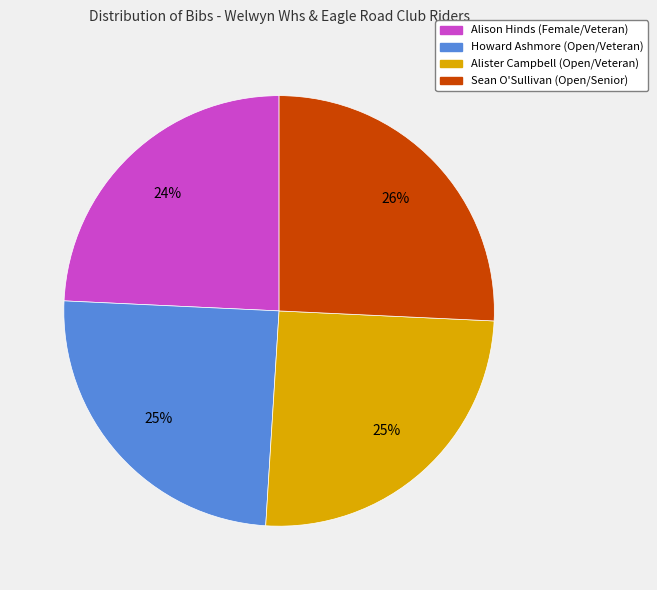

To the nearest percent, what is the difference between the Howard Ashmore (Open/Veteran) and Sean O'Sullivan (Open/Senior) slice percentages?

1%